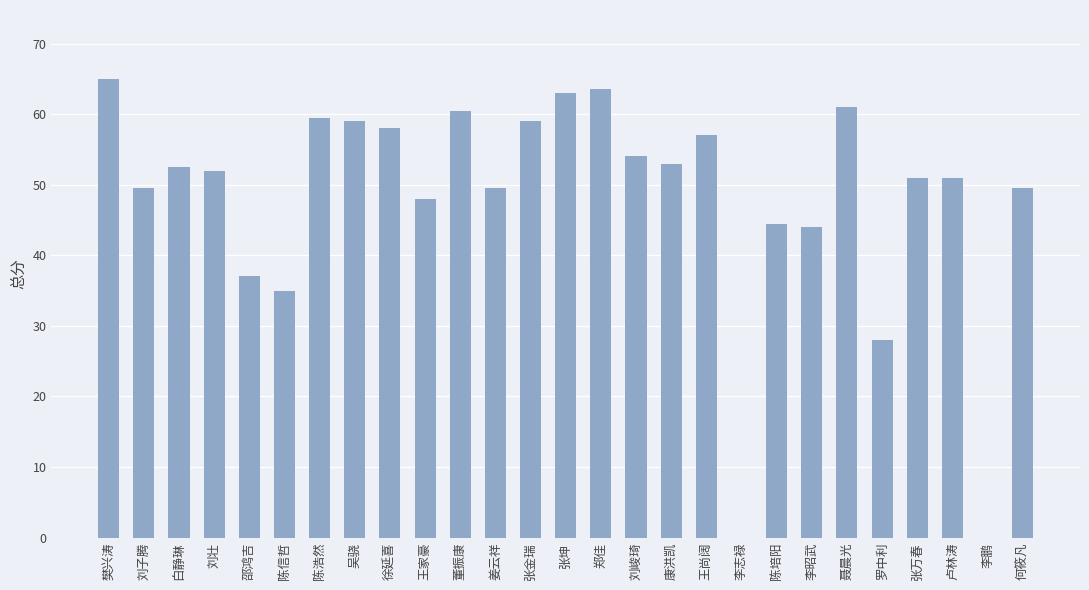

Reading right to left, list all the values displayed in this chart.

何筱凡=49.5	李鹏=0.0	卢林涛=51.0	张万春=51.0	罗中利=28.0	聂晨光=61.0	李昭武=44.0	陈培阳=44.5	李志禄=0.0	王尚阔=57.0	康洪凯=53.0	刘峻琦=54.0	郑佳=63.5	张坤=63.0	张金瑞=59.0	姜云祥=49.5	董振康=60.5	王家豪=48.0	徐延喜=58.0	吴骁=59.0	陈浩然=59.5	陈信哲=35.0	邵鸿吉=37.0	刘壮=52.0	白静琳=52.5	刘子腾=49.5	樊兴涛=65.0